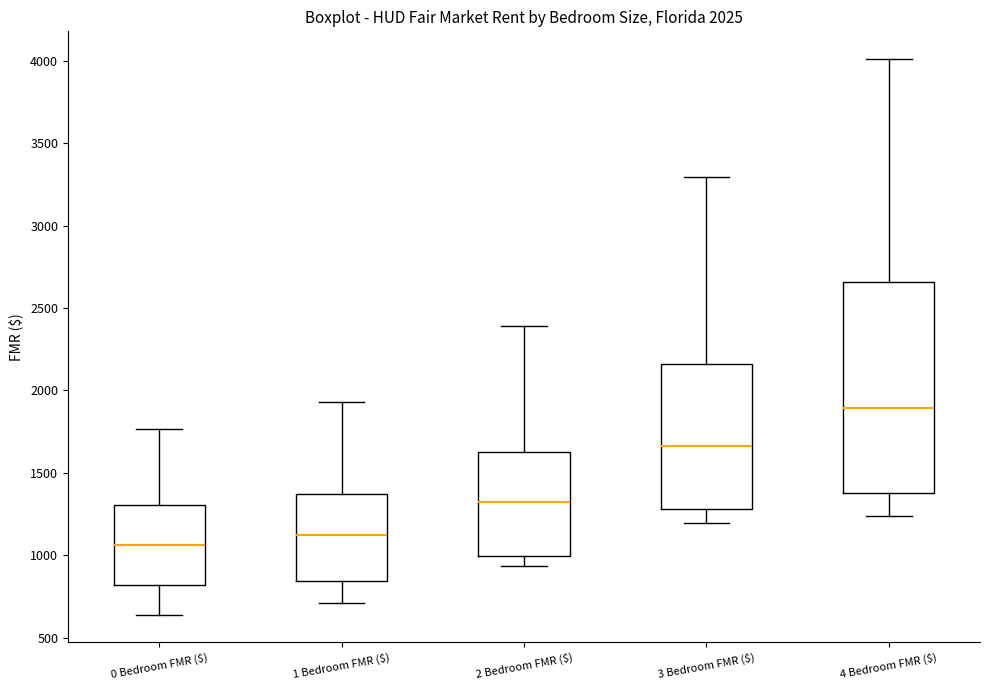

Which box is the tallest, from its lower edge to its upper edge?

4 Bedroom FMR ($)